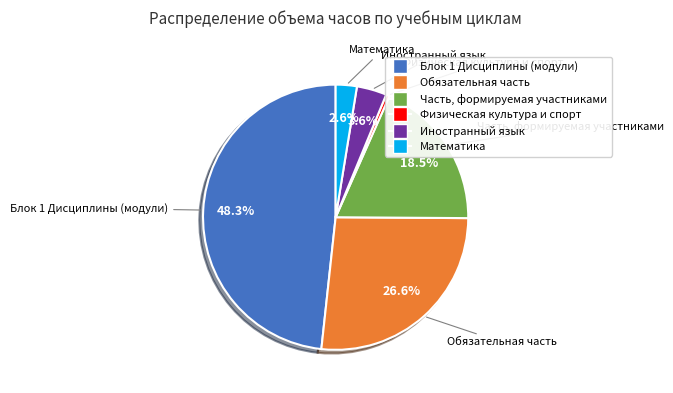

True or false: Иностранный язык accounts for 9% of the total.

False